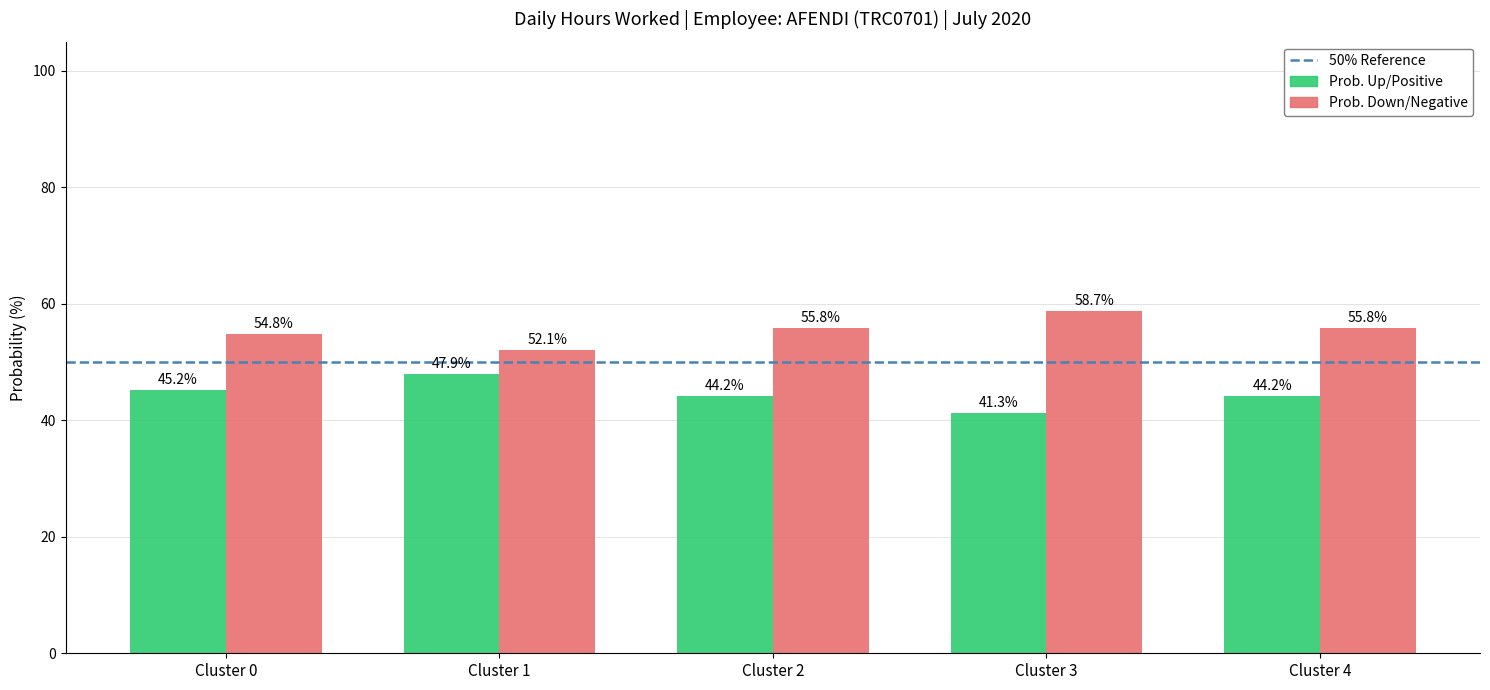

Which label corresponds to the smallest value in the chart?

Cluster 3